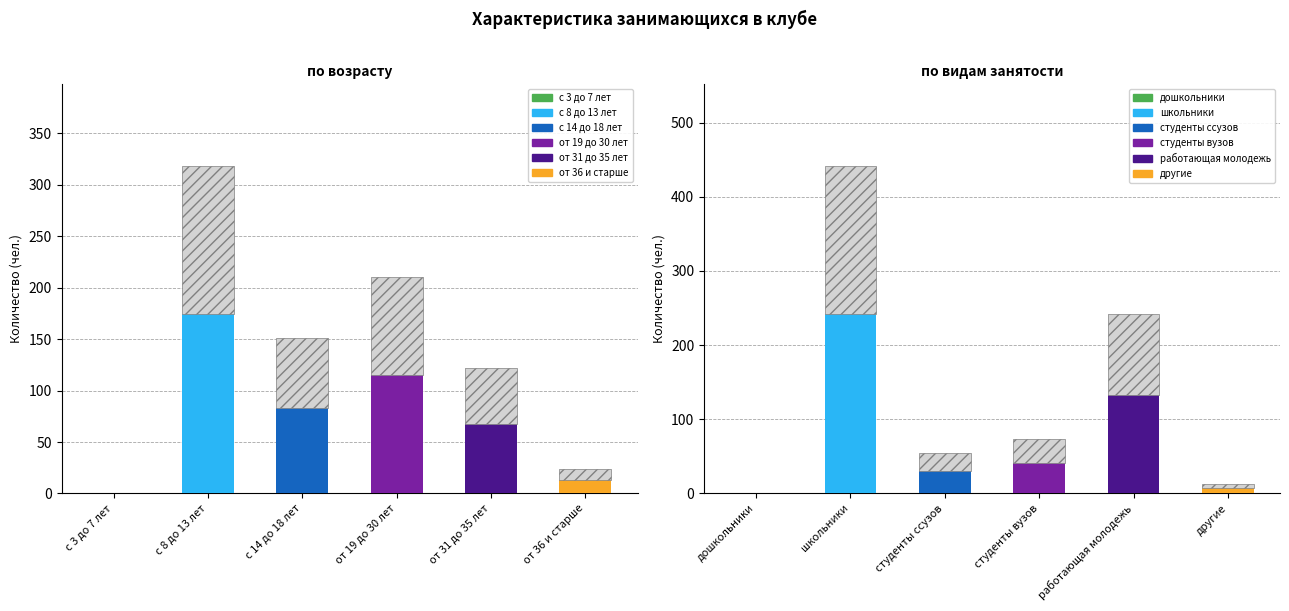

How many data points in по возрасту are above 151?

2